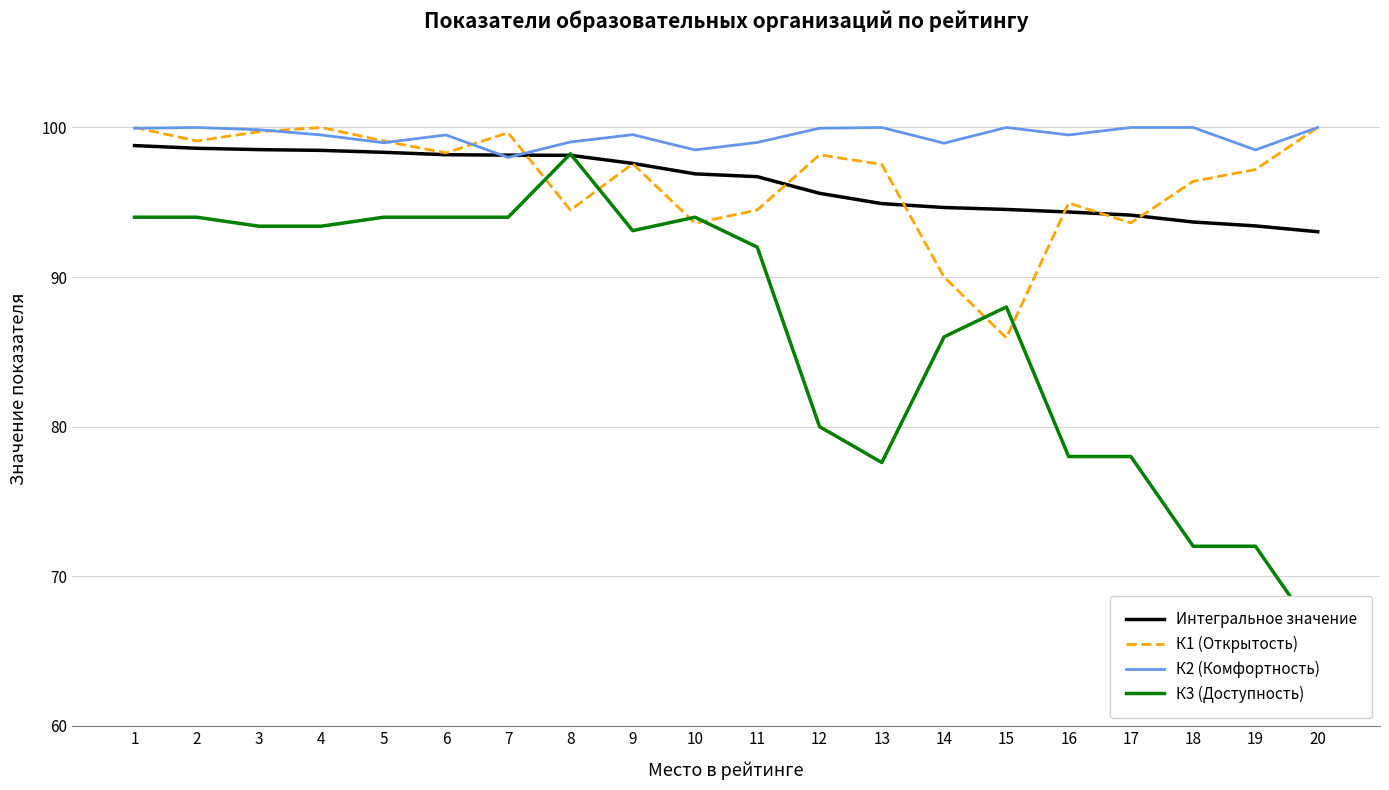

Reading left to right, list all the values displayed in this chart.

Интегральное значение: 1=98.8	2=98.6	3=98.5	4=98.5	5=98.3	6=98.2	7=98.2	8=98.1	9=97.6	10=96.9	11=96.7	12=95.6	13=94.9	14=94.7	15=94.5	16=94.3	17=94.1	18=93.7	19=93.4	20=93.0
К1 (Открытость): 1=100.0	2=99.1	3=99.7	4=100.0	5=99.1	6=98.3	7=99.7	8=94.5	9=97.6	10=93.6	11=94.5	12=98.2	13=97.5	14=90.0	15=85.9	16=95.0	17=93.6	18=96.4	19=97.2	20=100.0
К2 (Комфортность): 1=100.0	2=100.0	3=99.8	4=99.5	5=99.0	6=99.5	7=98.0	8=99.0	9=99.5	10=98.5	11=99.0	12=100.0	13=100.0	14=99.0	15=100.0	16=99.5	17=100.0	18=100.0	19=98.5	20=100.0
К3 (Доступность): 1=94.0	2=94.0	3=93.4	4=93.4	5=94.0	6=94.0	7=94.0	8=98.2	9=93.1	10=94.0	11=92.0	12=80.0	13=77.6	14=86.0	15=88.0	16=78.0	17=78.0	18=72.0	19=72.0	20=66.0